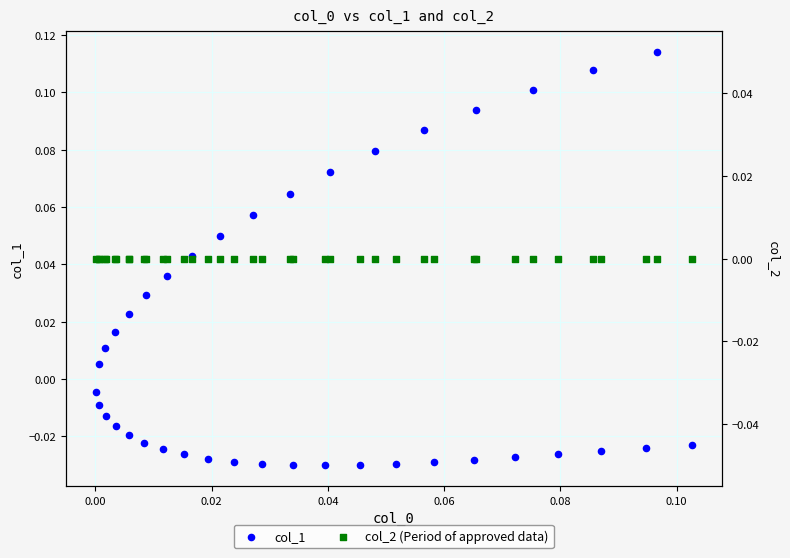

Is the value of col_2 (Period of approved data) at 25 greater than the value of col_1 at 22?

Yes